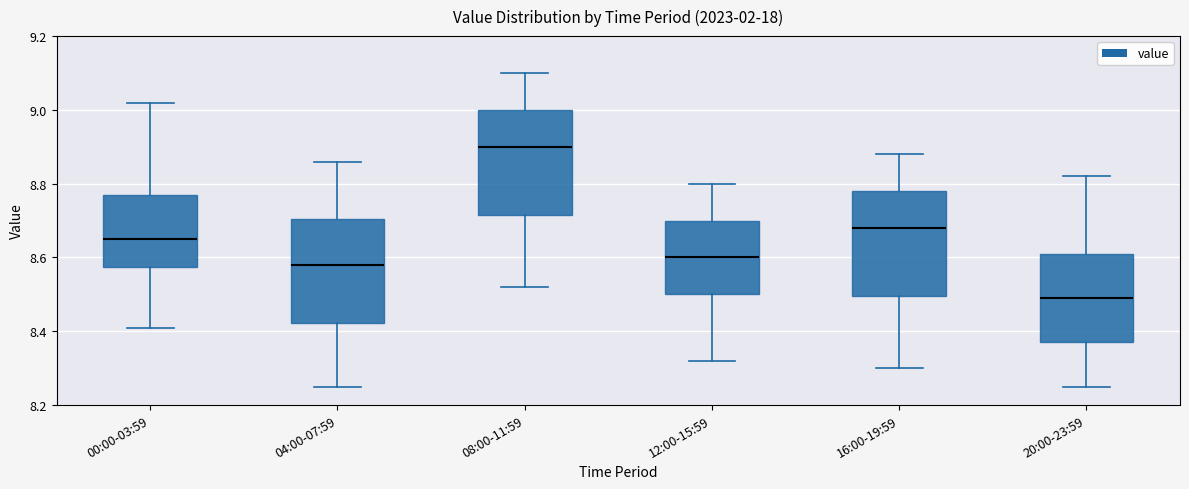

Where does the lower whisker of the box for 04:00-07:59 end on the y-axis? The values are not printed on the chart, so give them approximately, as read against the axis.

8.26